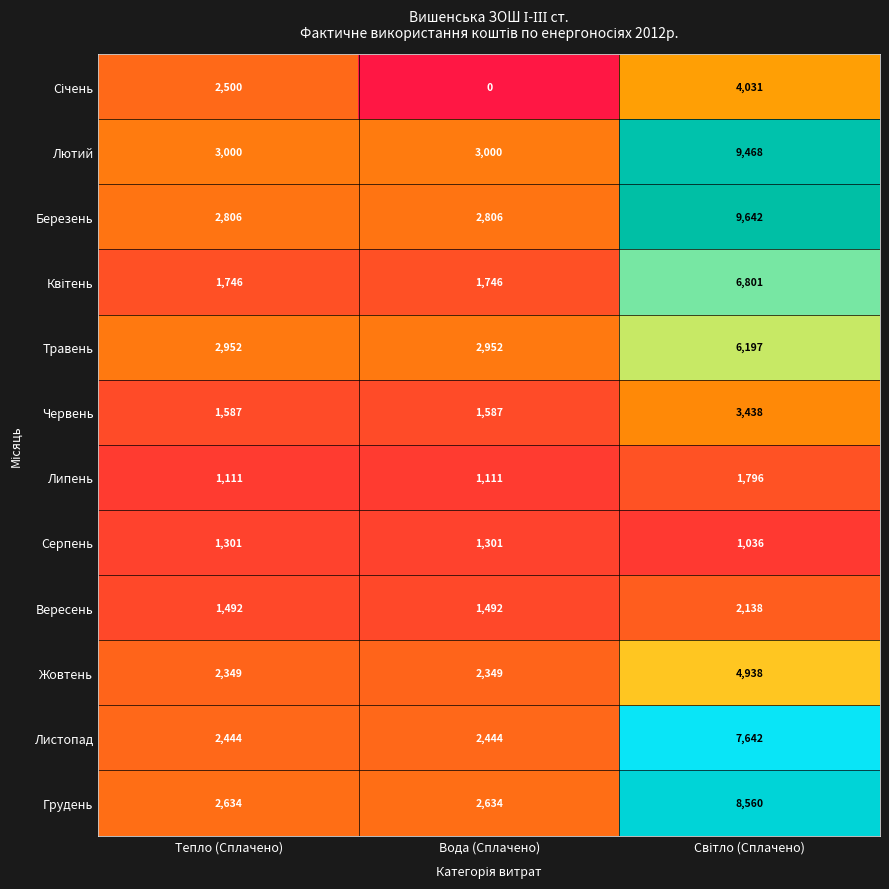

Which series has the largest range (max minus min)?

Березень